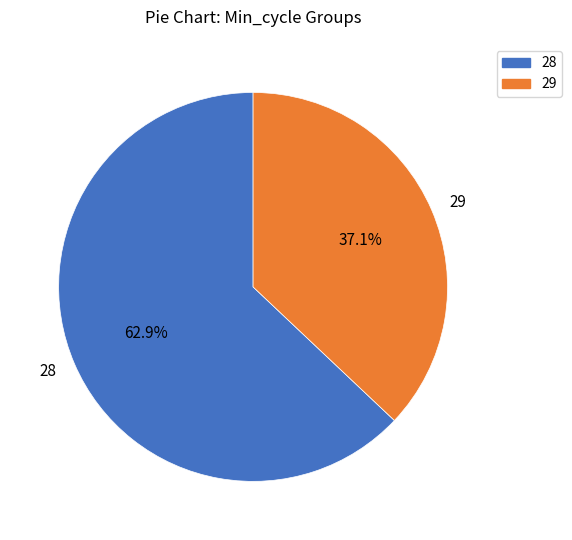

Rank the categories by value from highest to lowest.

28, 29